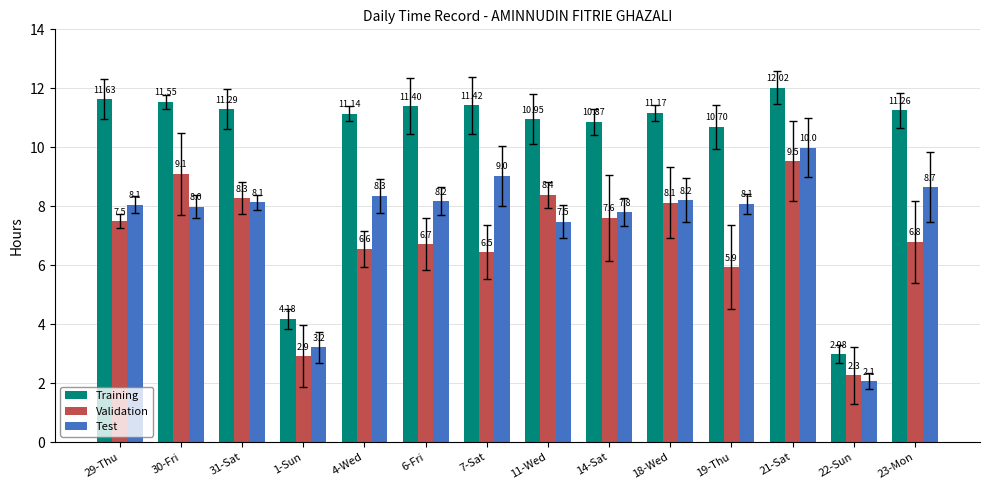

True or false: Test has a value of 12.9 at 23-Mon.

False